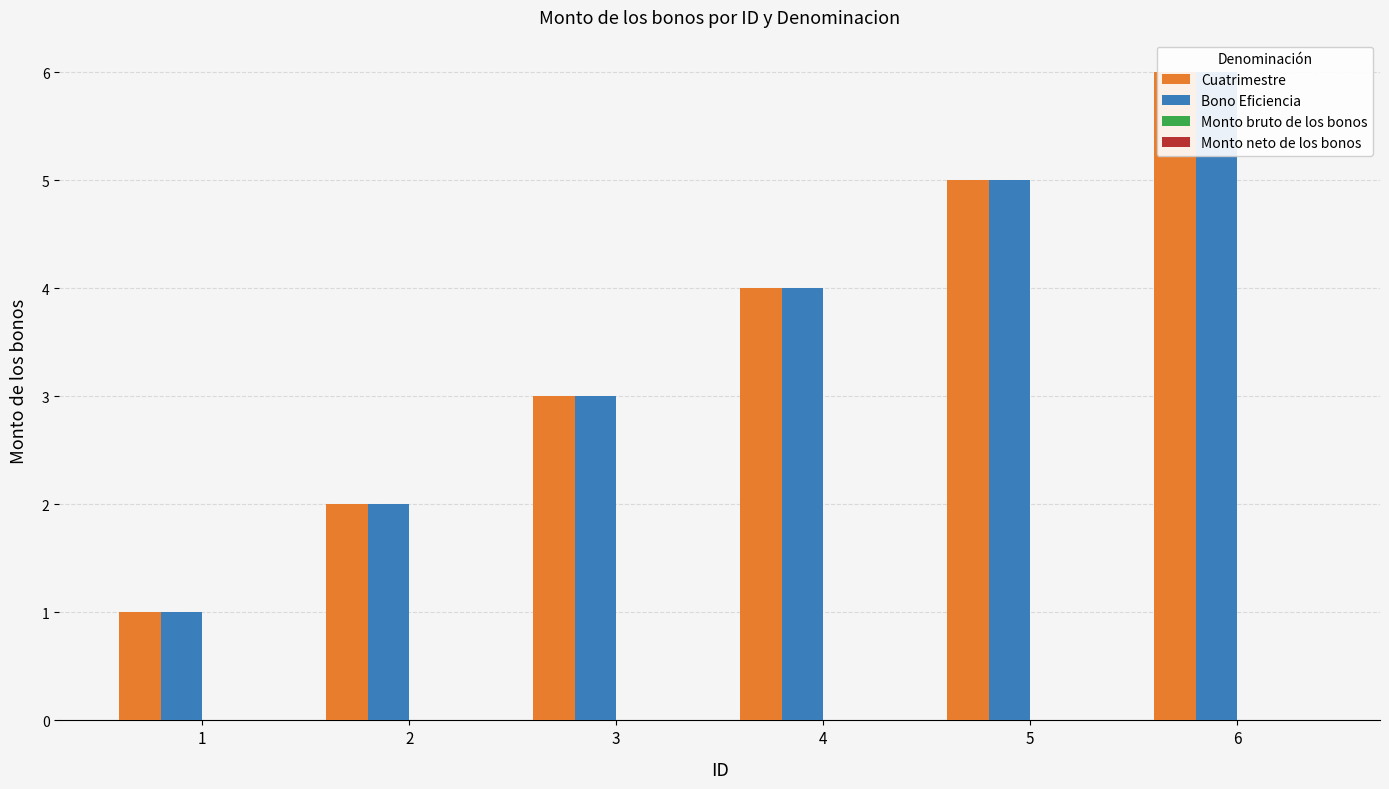

The value of Bono Eficiencia at 6 is 6. True or false?

True